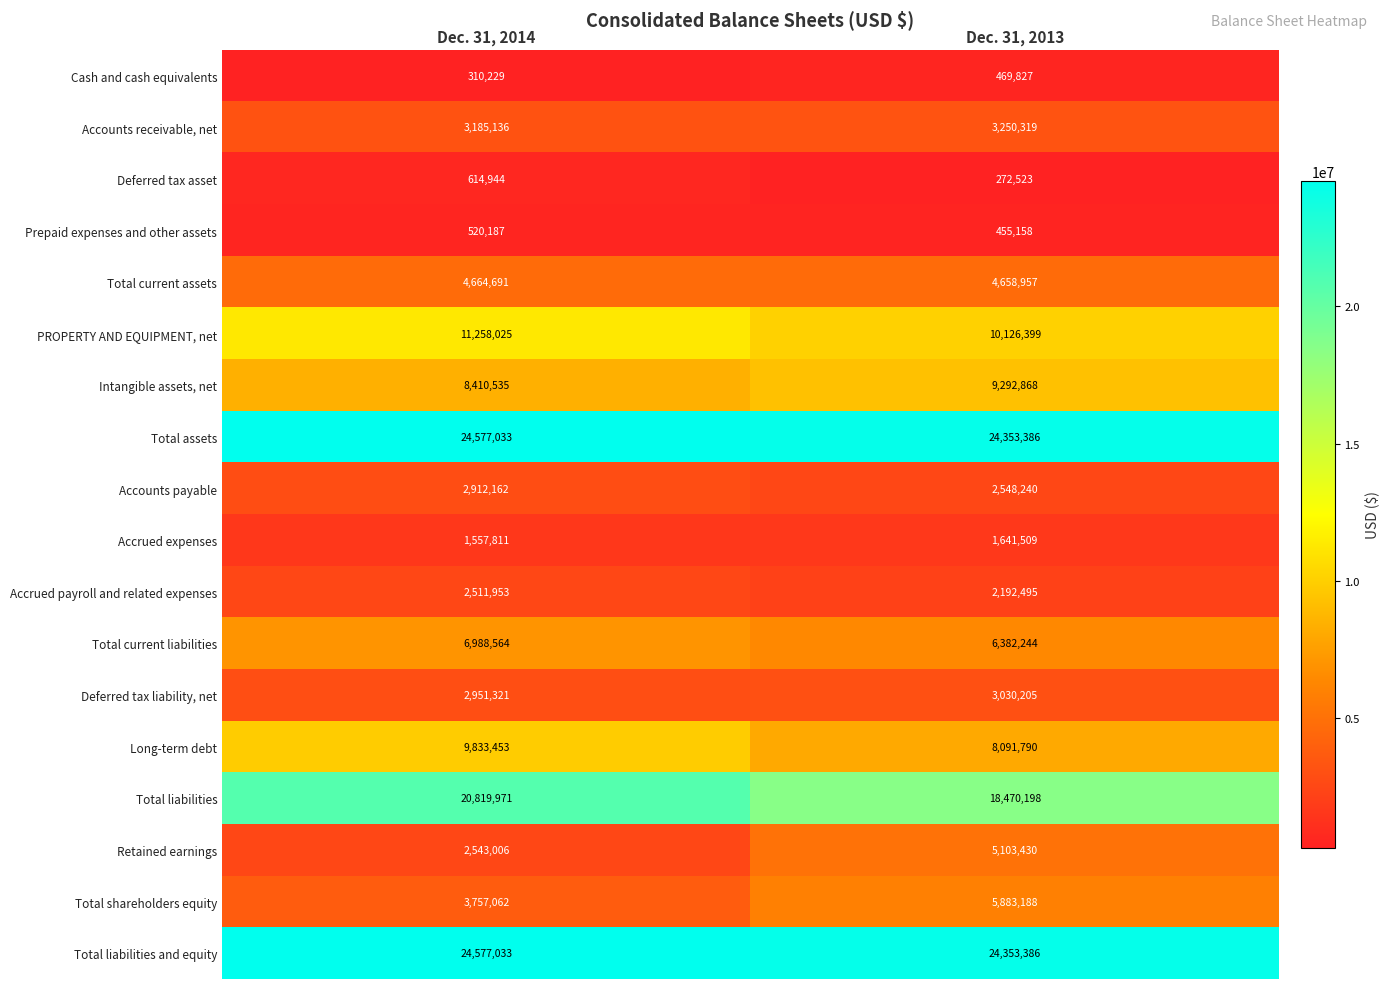

Which series has the widest spread of values?

Retained earnings